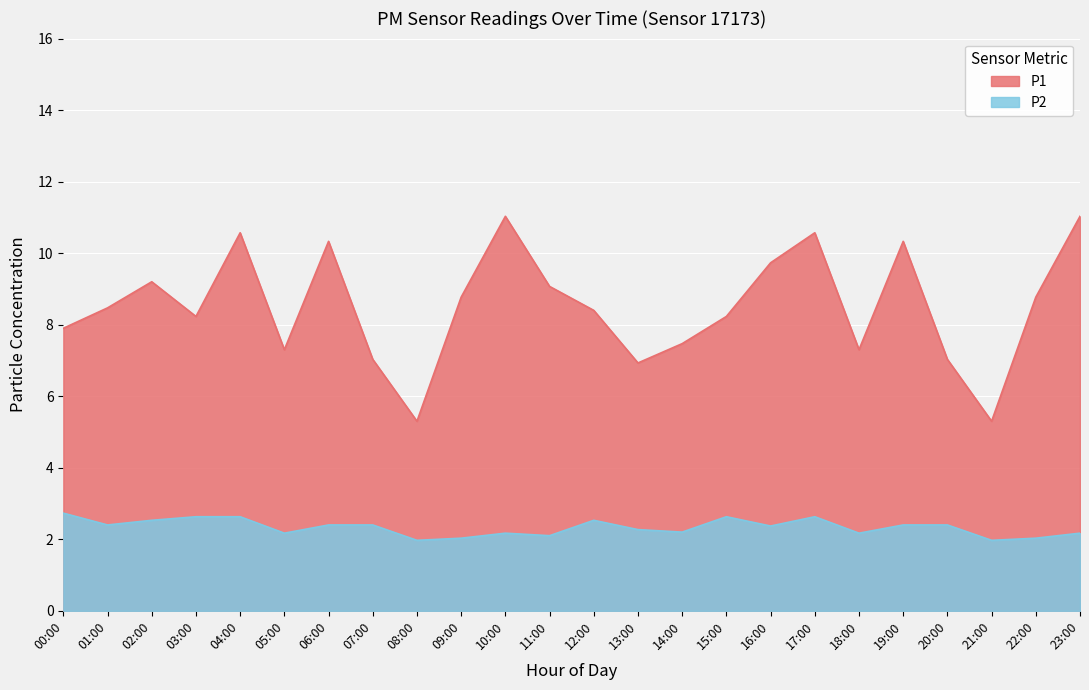

True or false: P2 and P1 cross at least once.

False